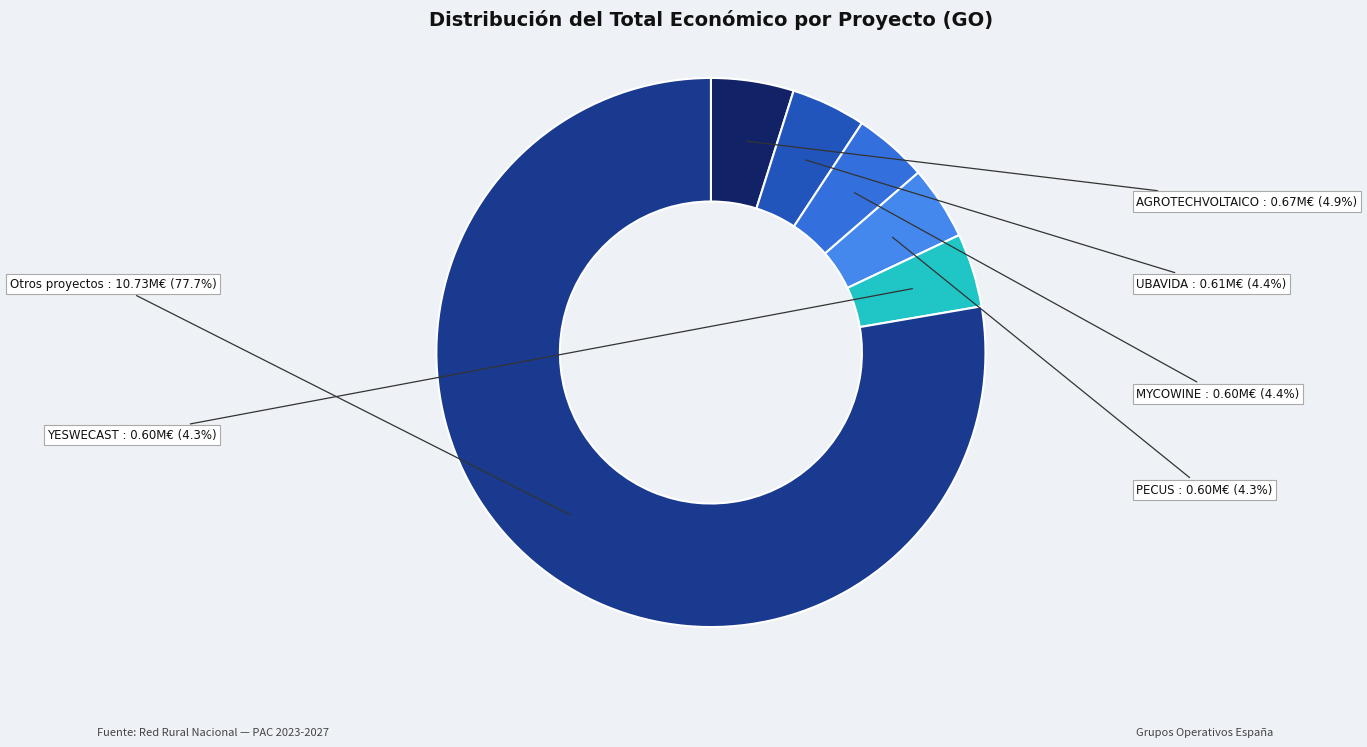

Do UBAVIDA and YESWECAST together represent more than half of the pie?

No